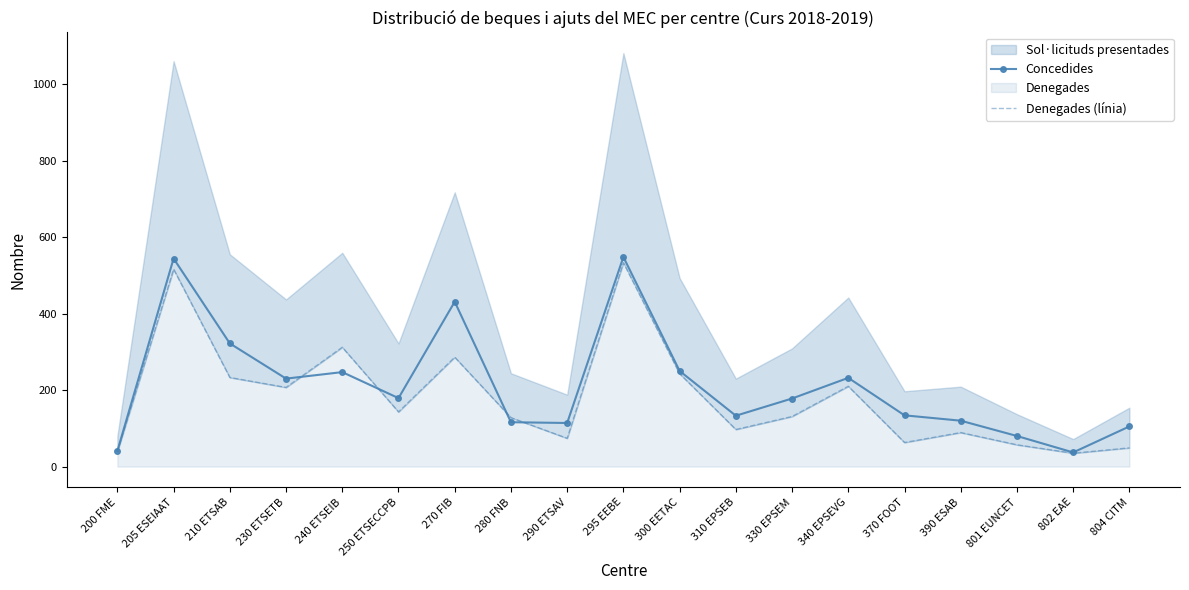

True or false: Denegades (línia) and Concedides cross at least once.

True